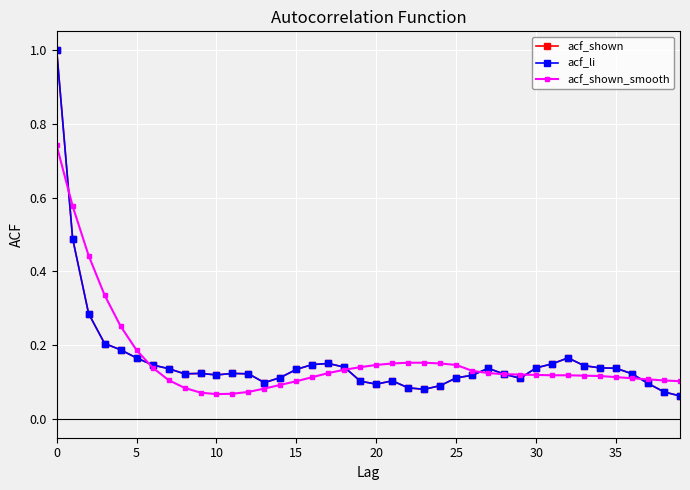

Between which two adjacent categories do acf_shown_smooth and acf_shown first intersect?

0 and 5